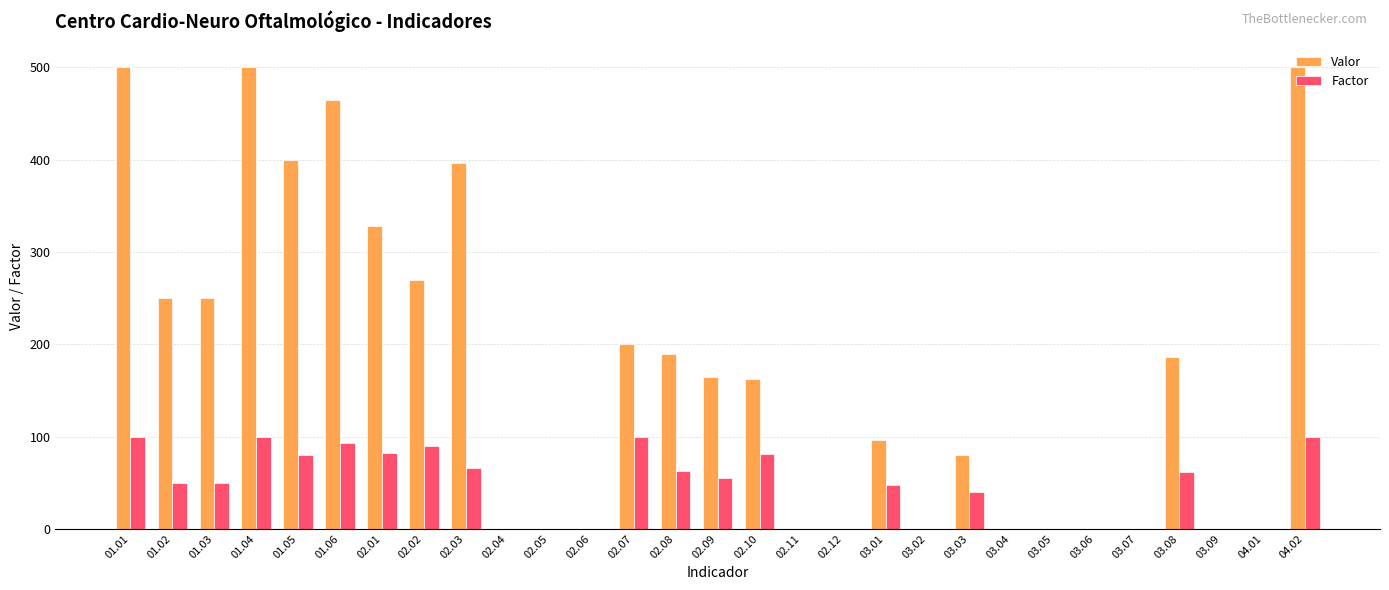

What is the average value of the Factor series?

43